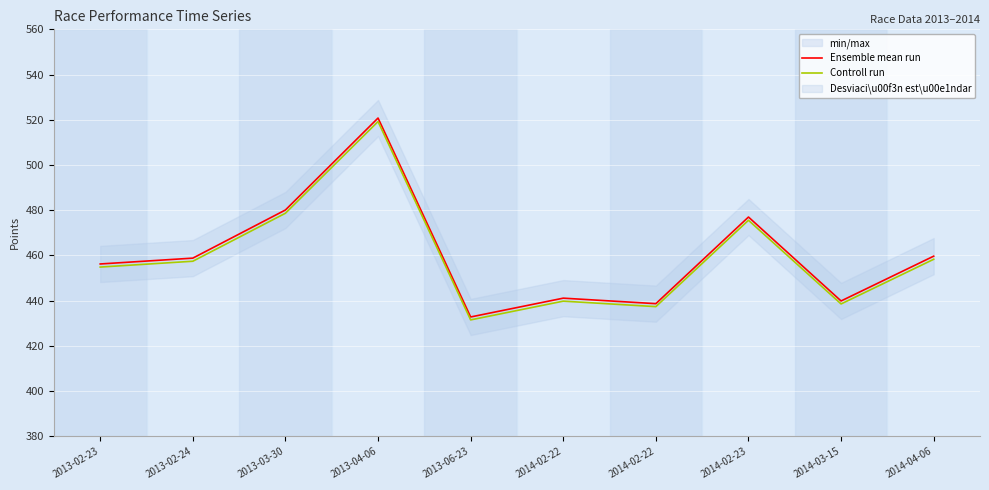

What is the total value across all series at 2014-03-15?

878.4